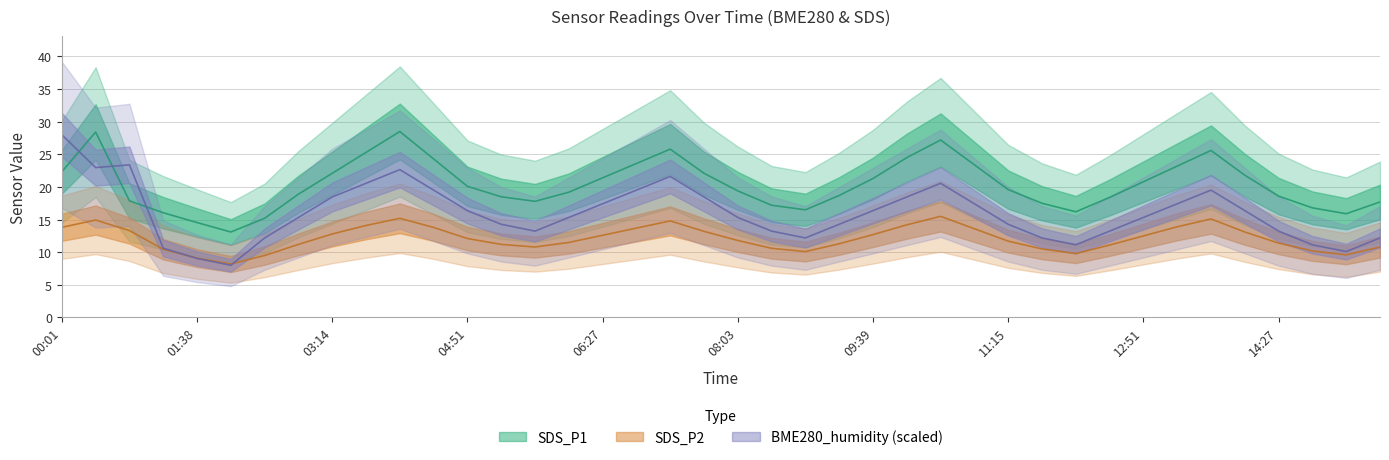

What is the sum of all SDS_P1 values?

815.4